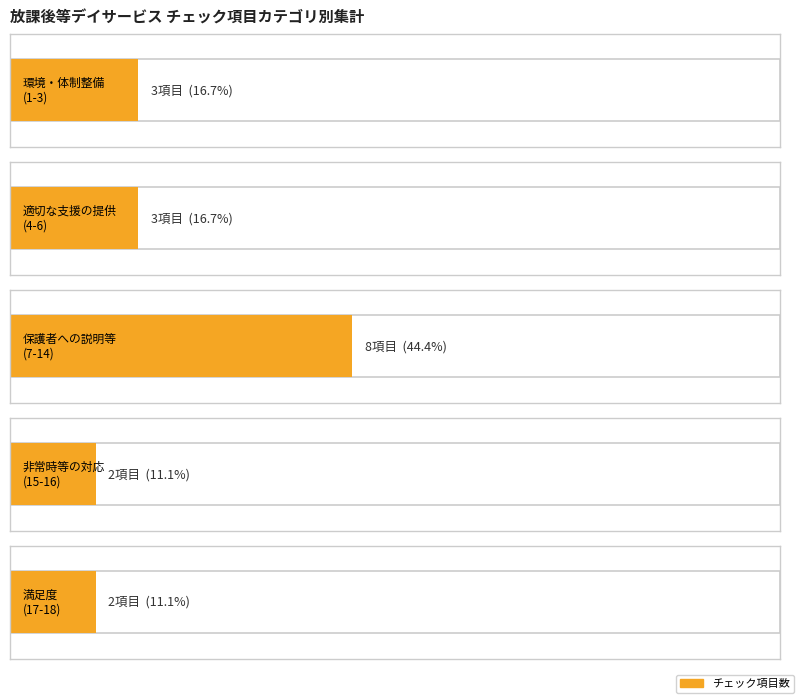

Is it true that the value at 1 is 3?

True